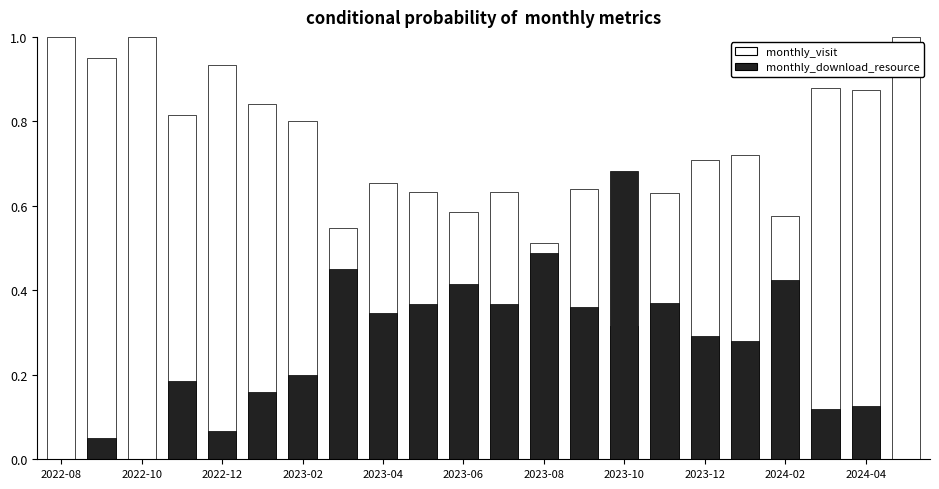

At which category is the sum across all series the highest?

2022-08